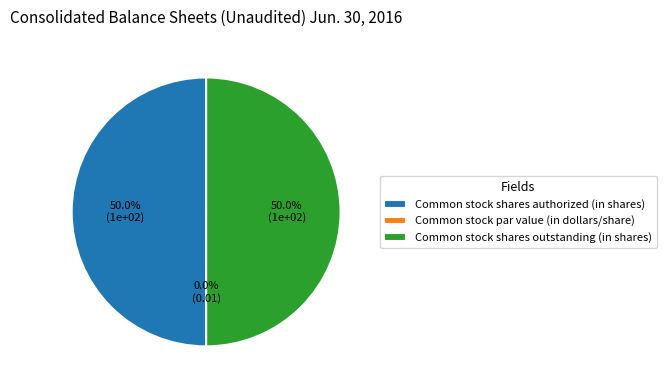

Is the sum of Common stock shares outstanding (in shares) and Common stock shares authorized (in shares) greater than half?

Yes